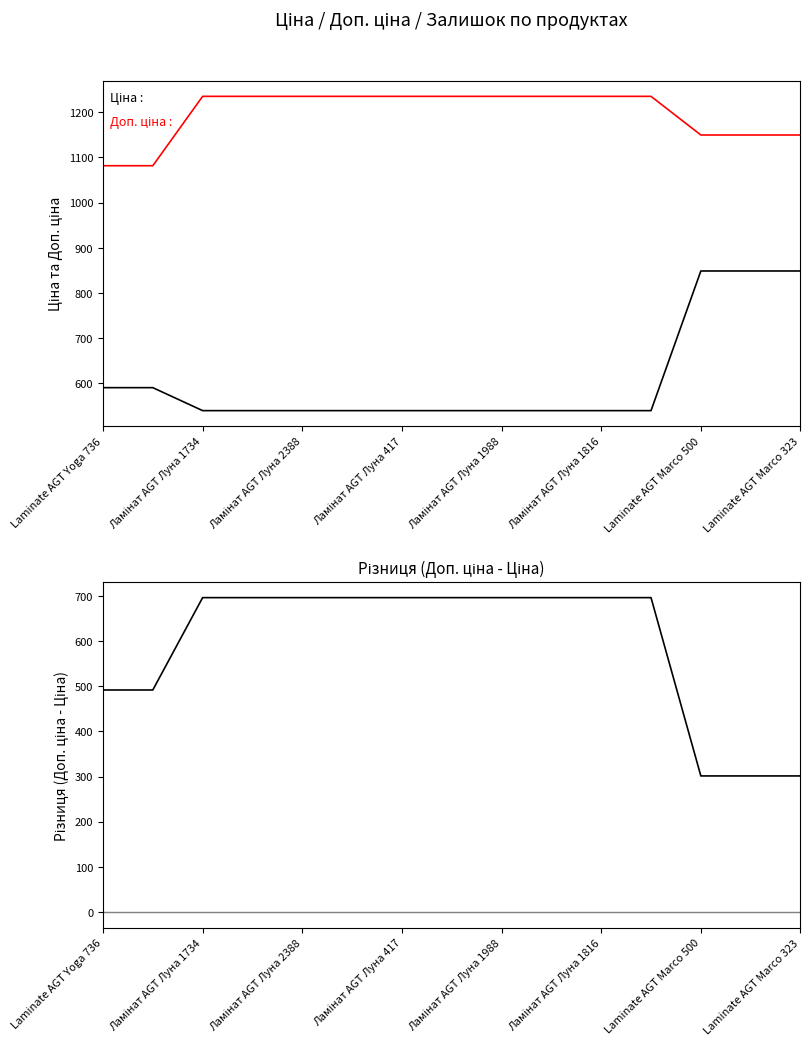

Between Ламінат AGT Луна 417 and Laminate AGT Marco 500, which series saw the biggest shift?

Ціна